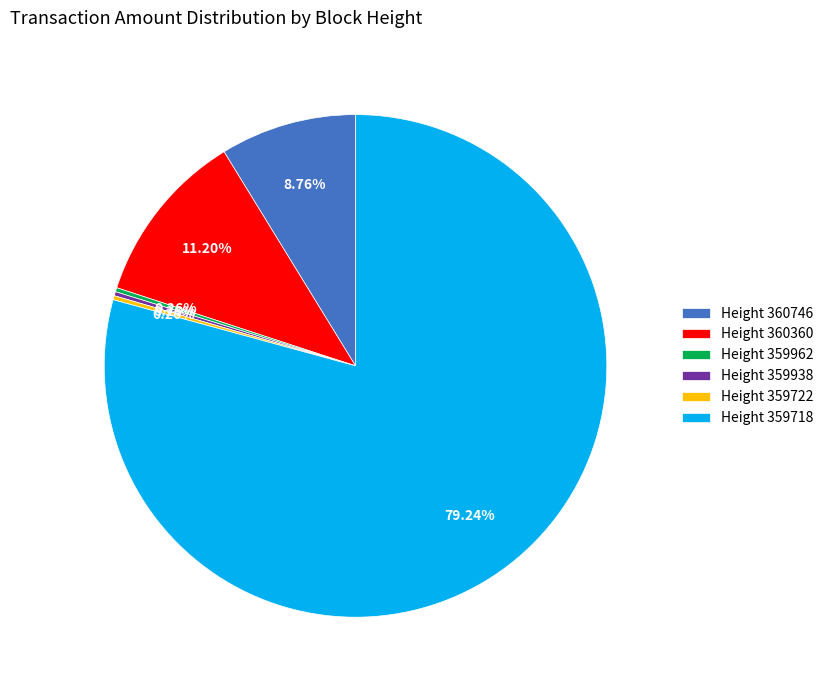

To the nearest percent, what is the average slice percentage?

17%